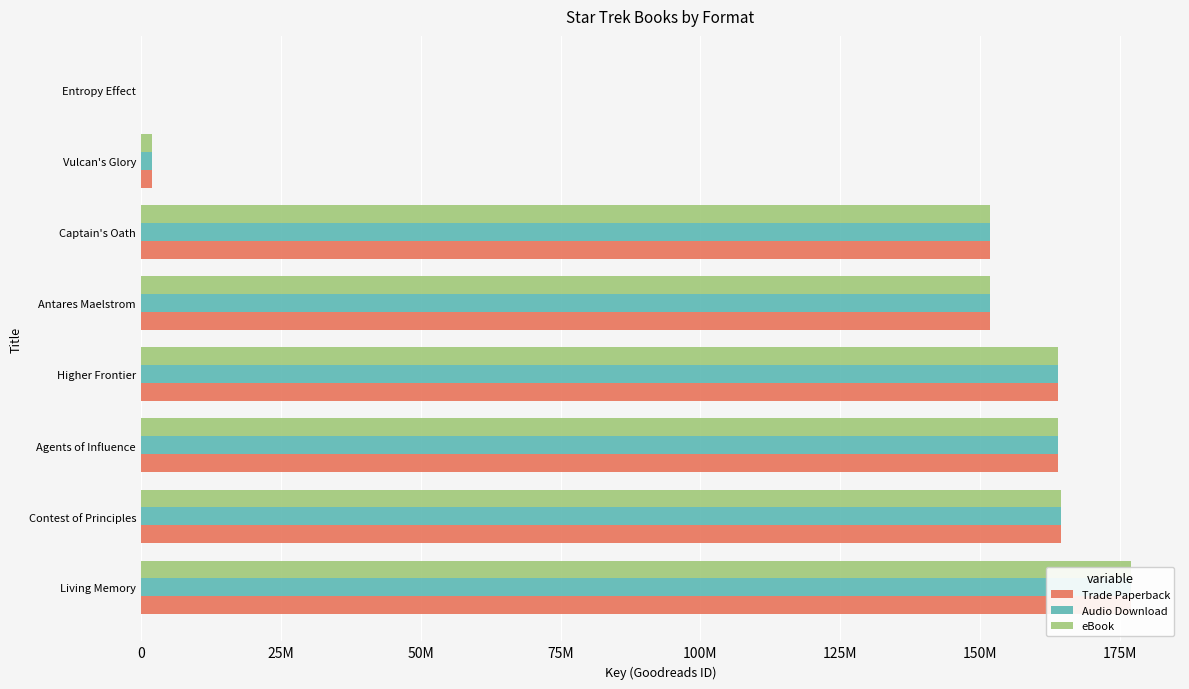

How many data points in Trade Paperback are above 163935758?

3